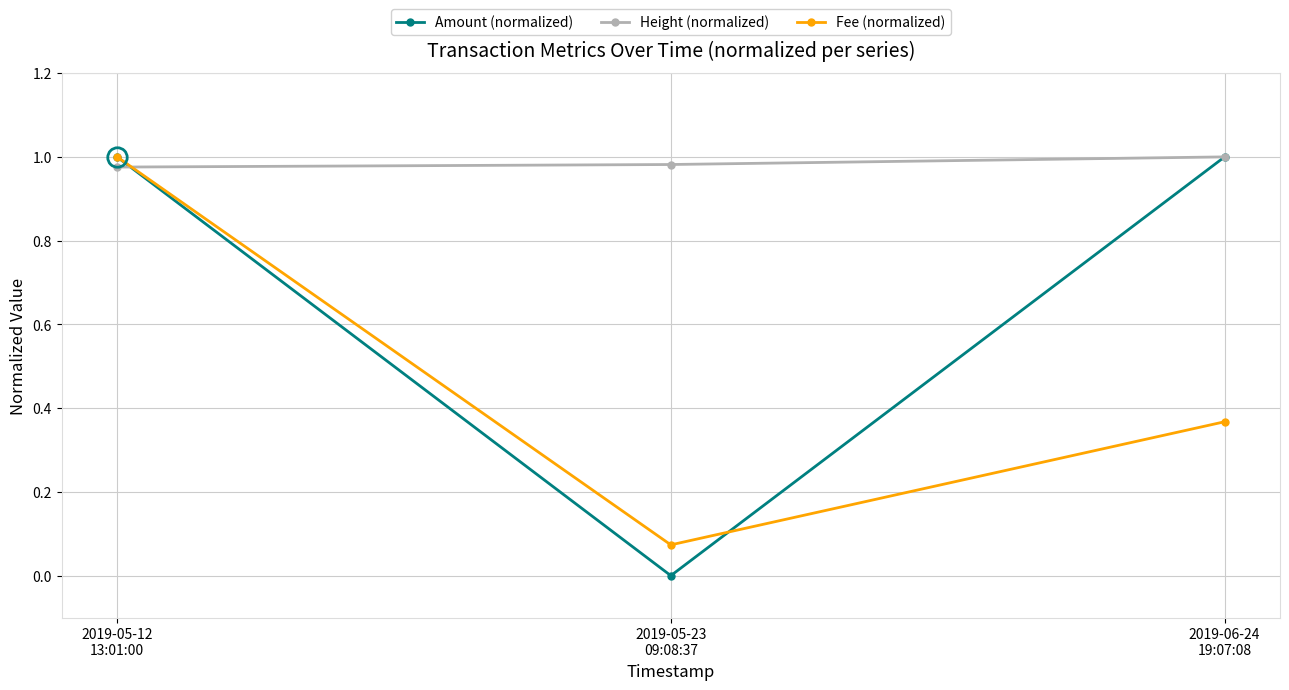

Between 2019-05-12
13:01:00 and 2019-05-23
09:08:37, which series saw the biggest shift?

Amount (normalized)